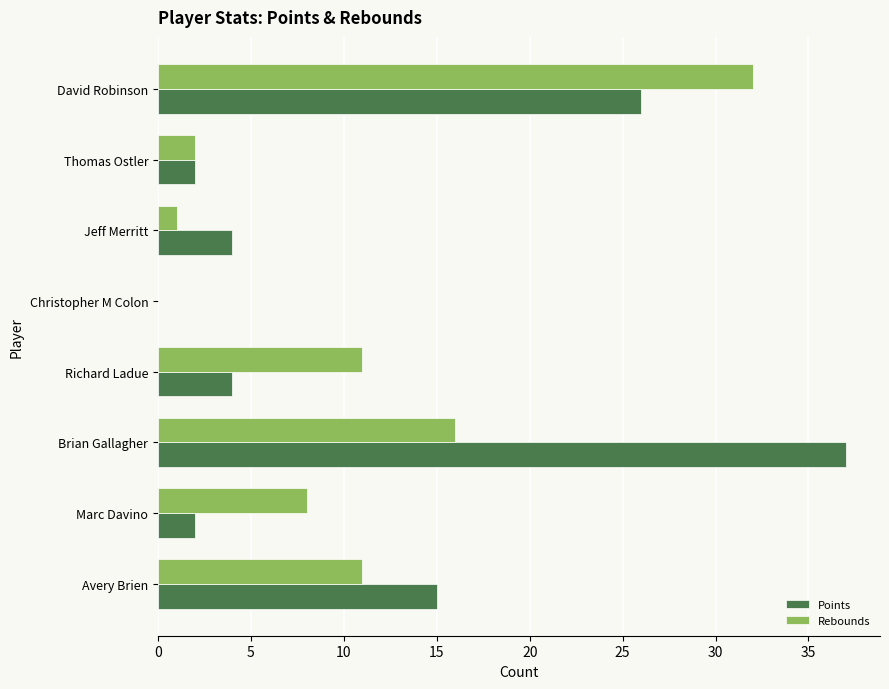

Between Avery Brien and Marc Davino, which series saw the biggest shift?

Points